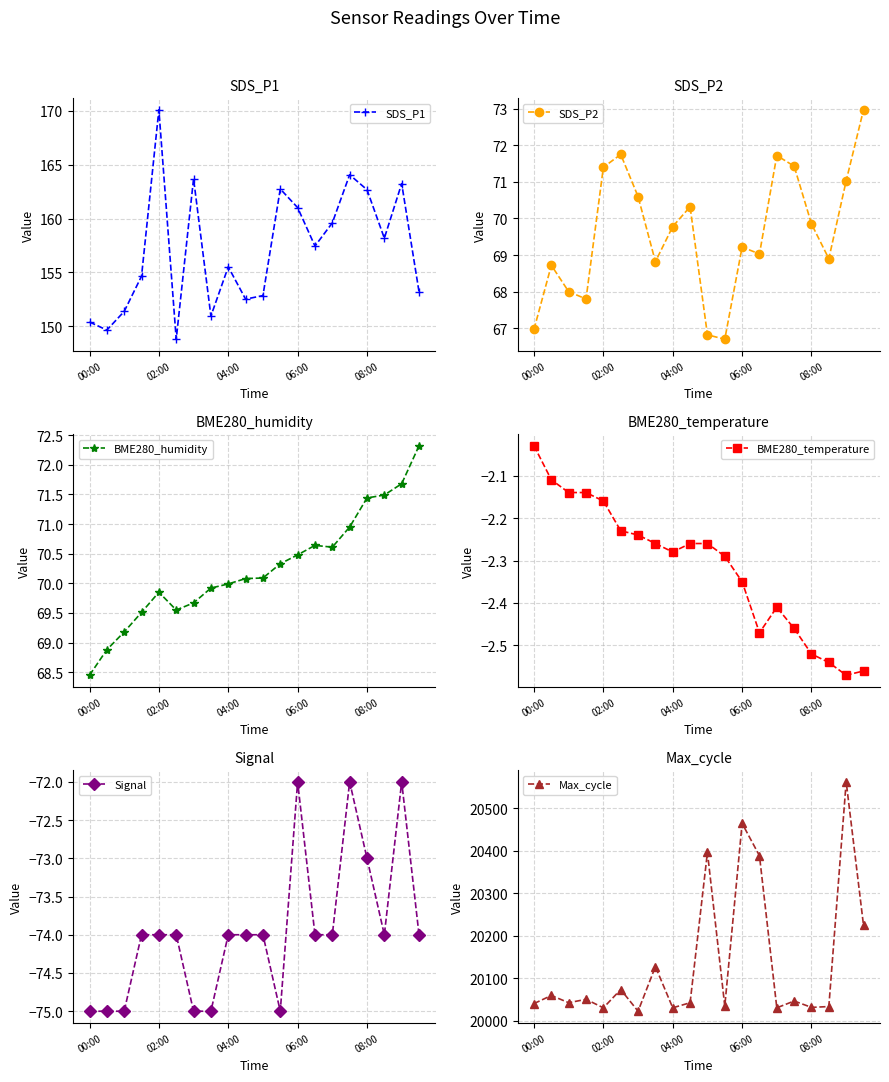

True or false: BME280_temperature has a value of -1.3 at 02:00.

False